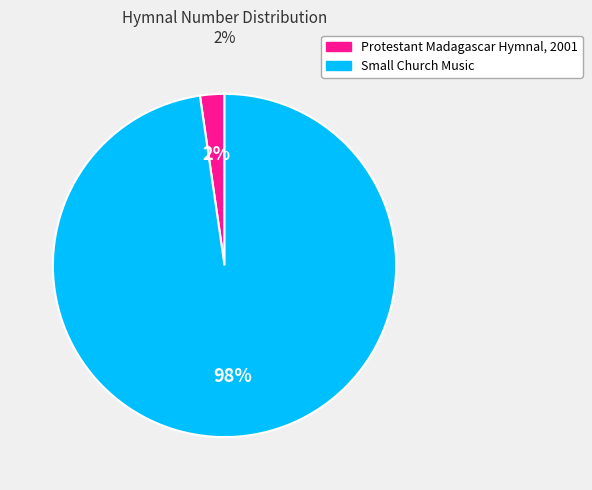

Does any single category account for the majority?

Yes